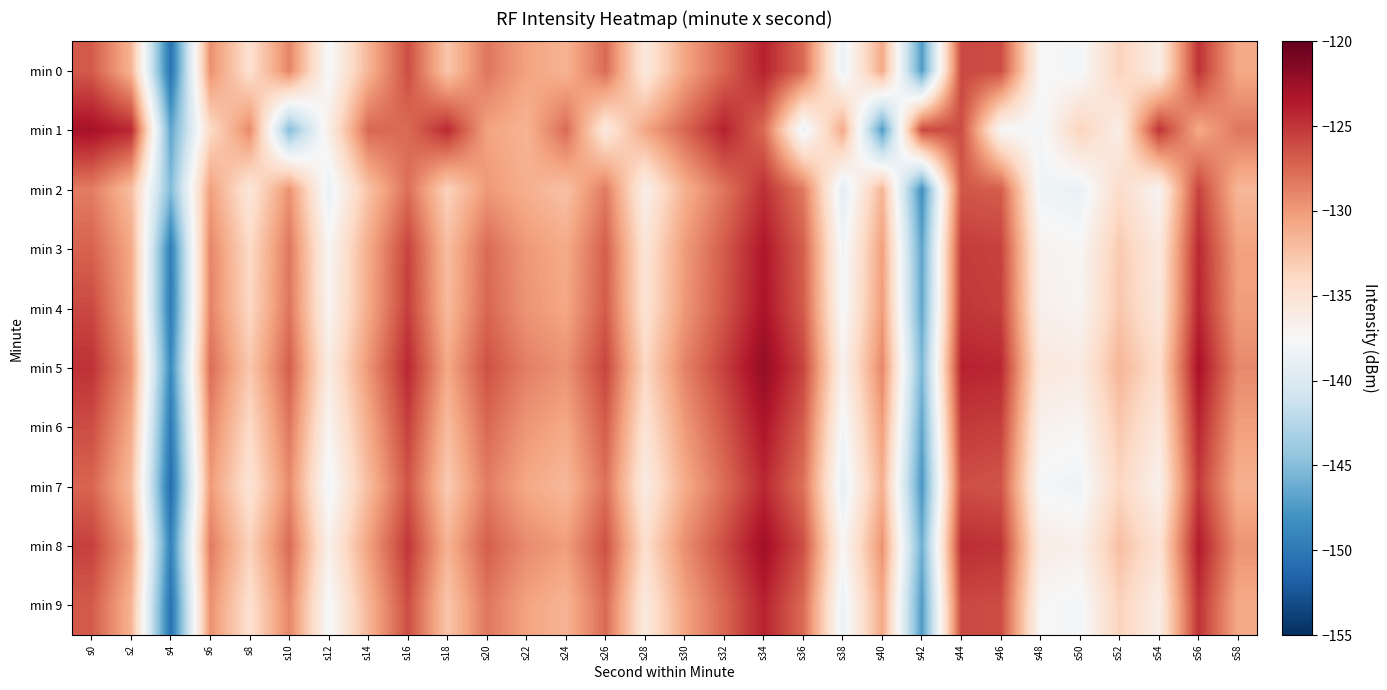

Rank the series at s10 from highest to lowest value.

min 5, min 8, min 4, min 3, min 6, min 0, min 9, min 7, min 2, min 1